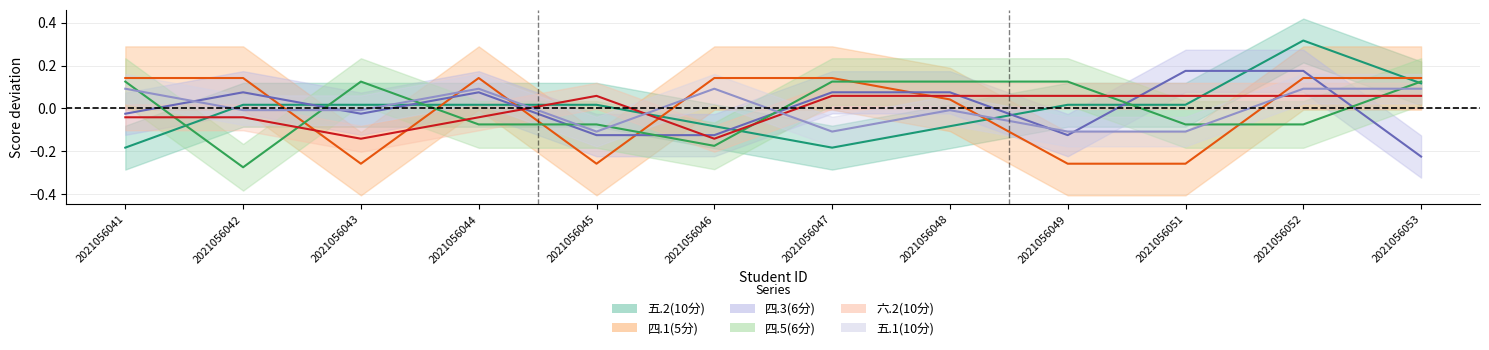

What is the highest value of the 五.2(10分) series?

0.3